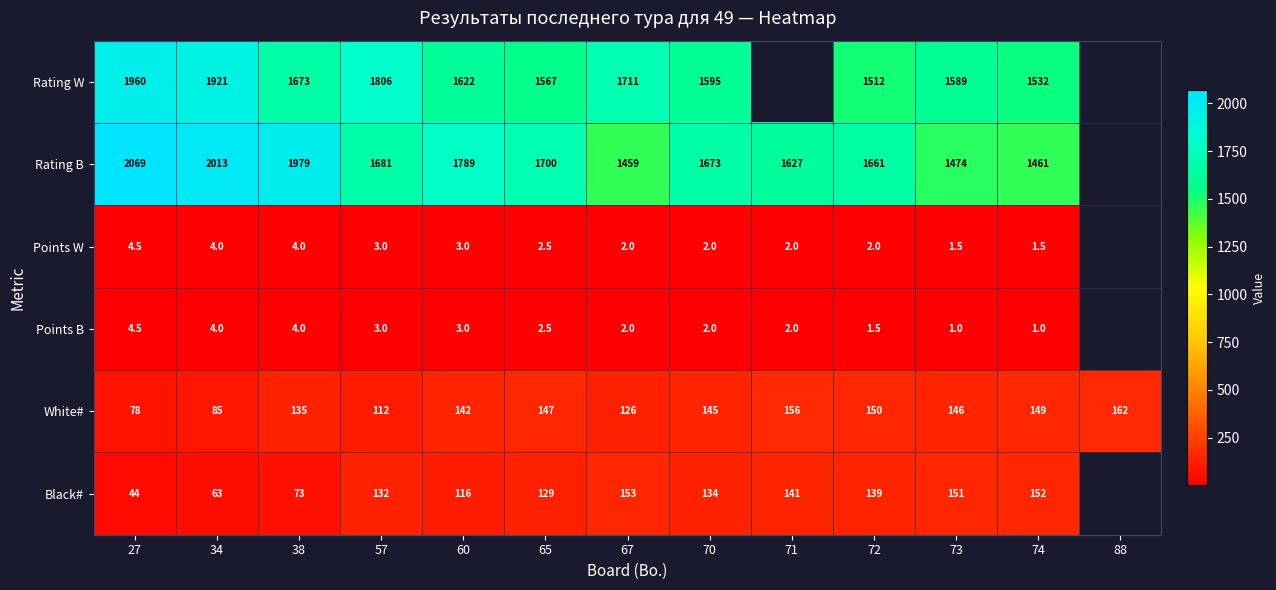

What is the difference between the second highest and second lowest values in the White# series?

71.0